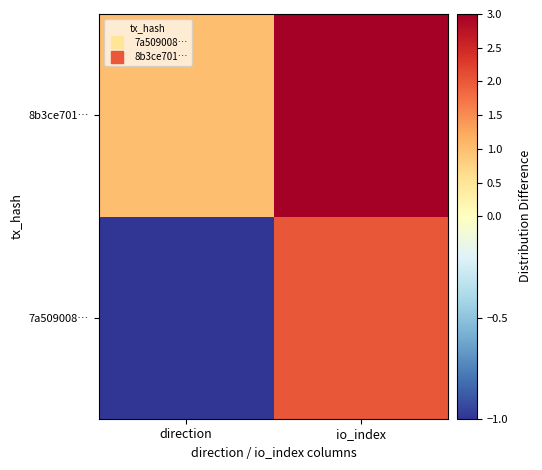

Count the number of categories in the chart.

2